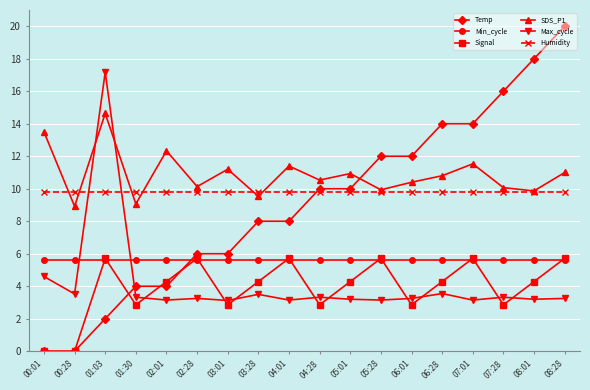

Which series ends up on top after the final intersection of Max_cycle and Signal?

Signal